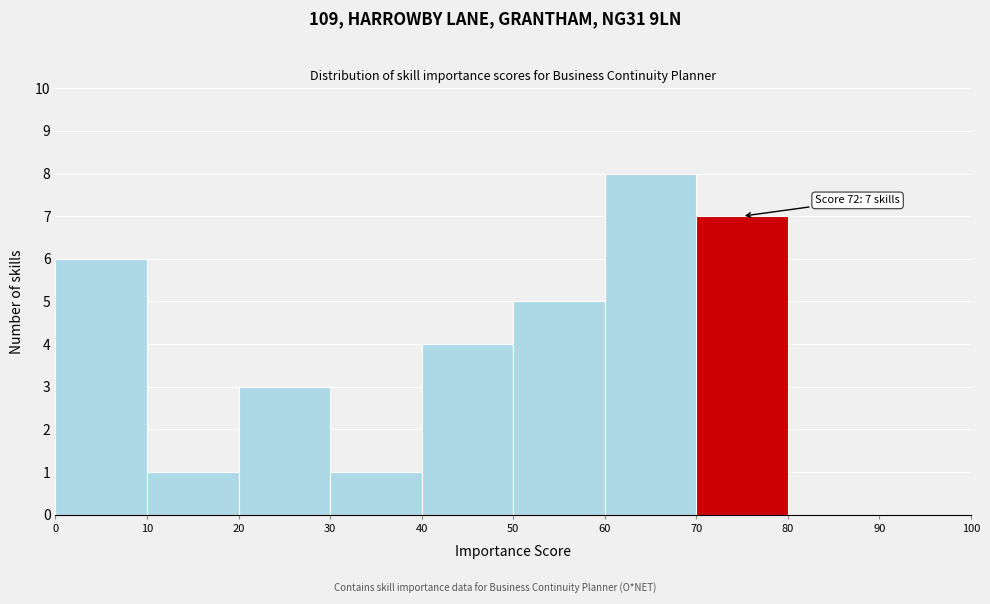

Which range on the x-axis has the tallest bar?

60 to 70